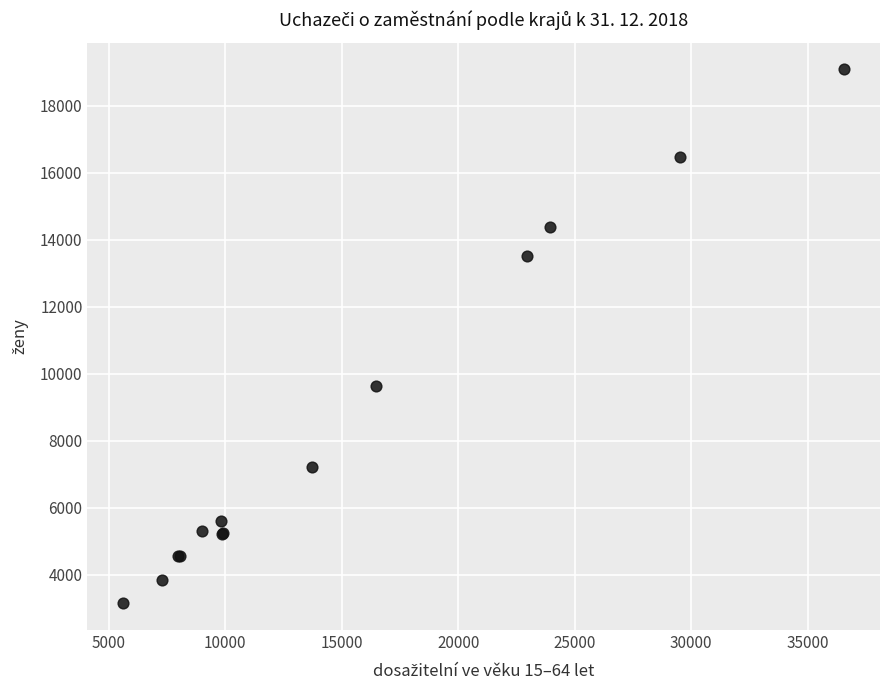

What Y value in the scatter plot is closest to 11122?

9649